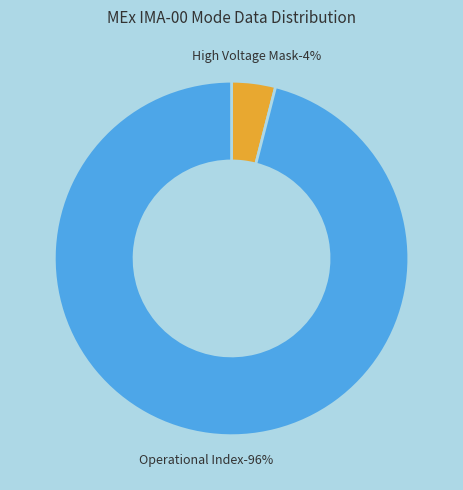

True or false: Shadow Mask accounts for 1% of the total.

False